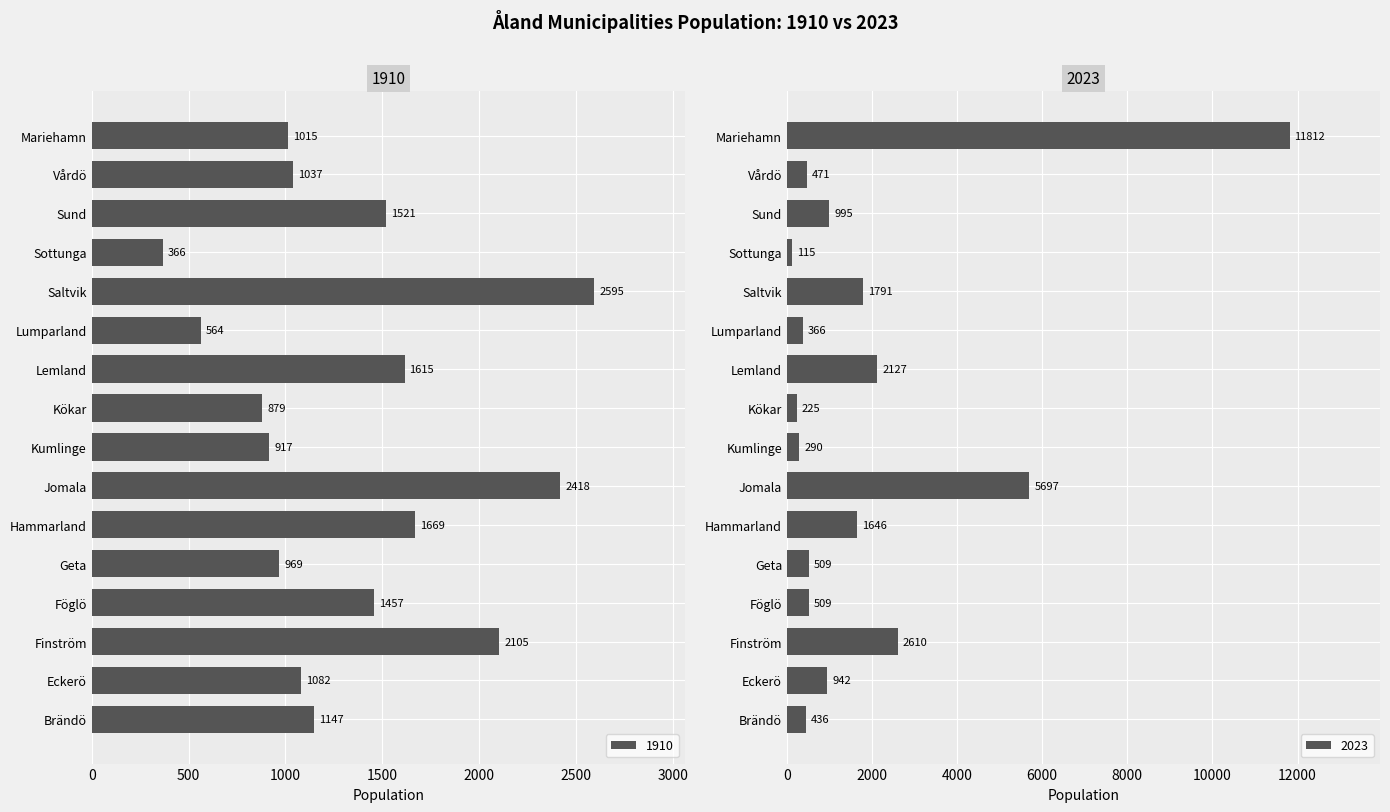

Which series has the largest total across all categories?

2023